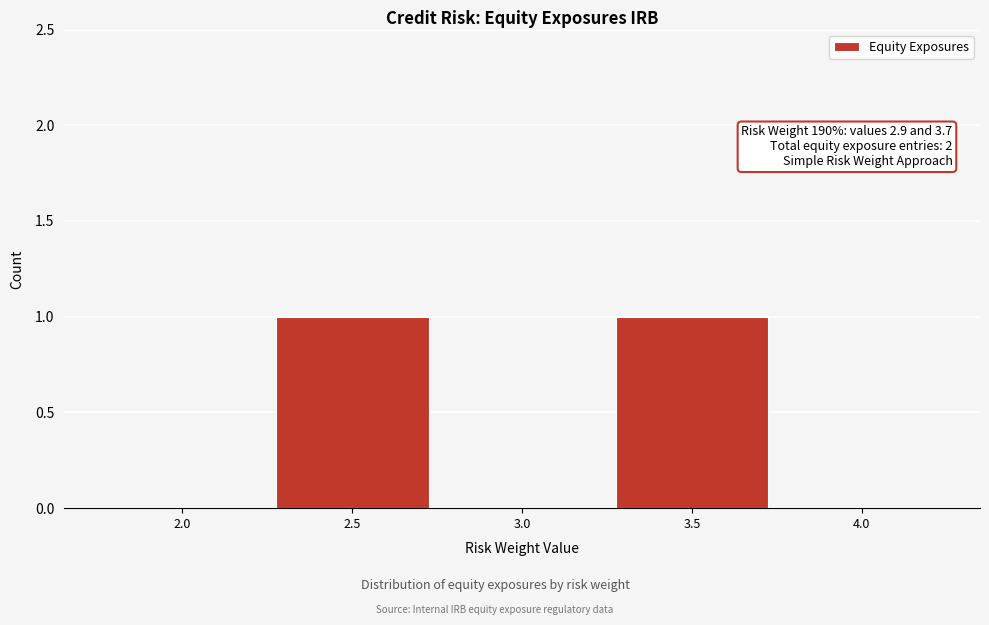

Reading left to right, list all the values displayed in this chart.

2.0=0	2.5=1	3.0=0	3.5=1	4.0=0